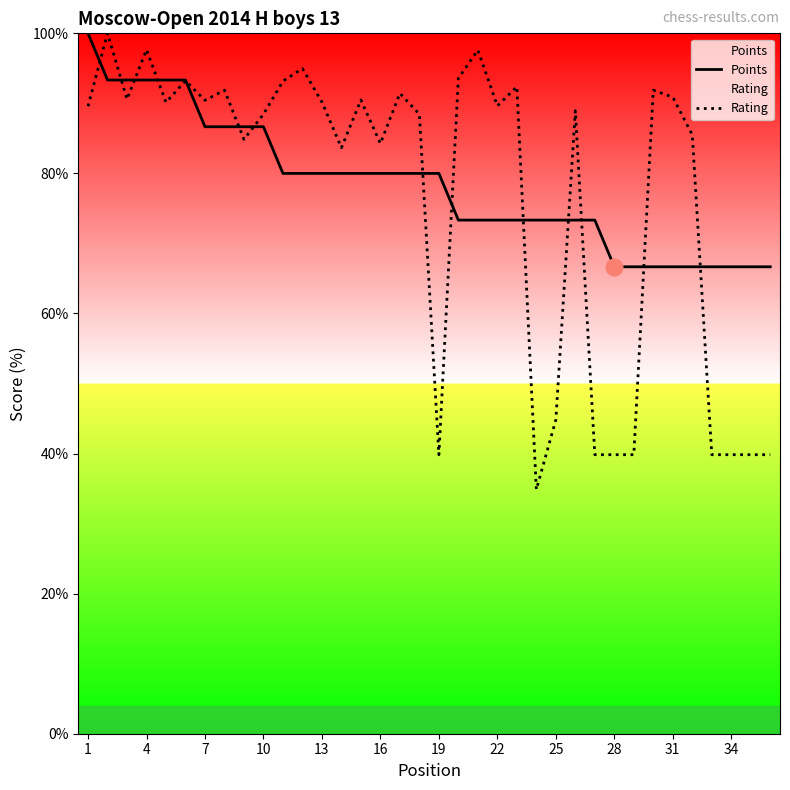

At which label does Rating first exceed 89?

1